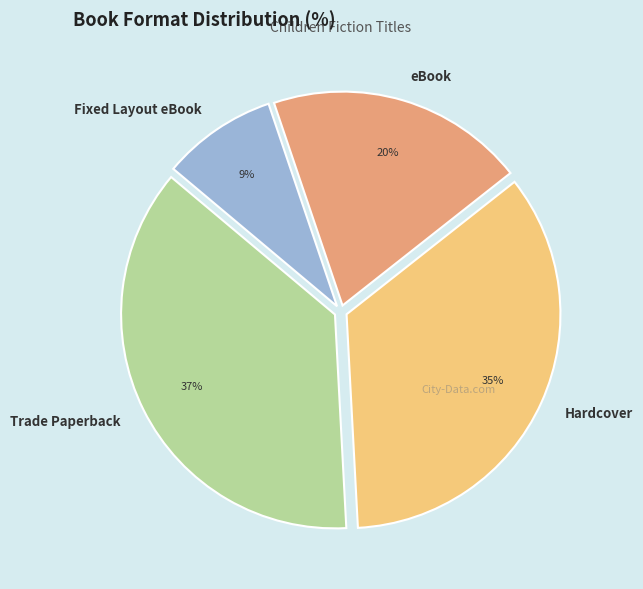

Rank the categories by value from lowest to highest.

Fixed Layout eBook, eBook, Hardcover, Trade Paperback